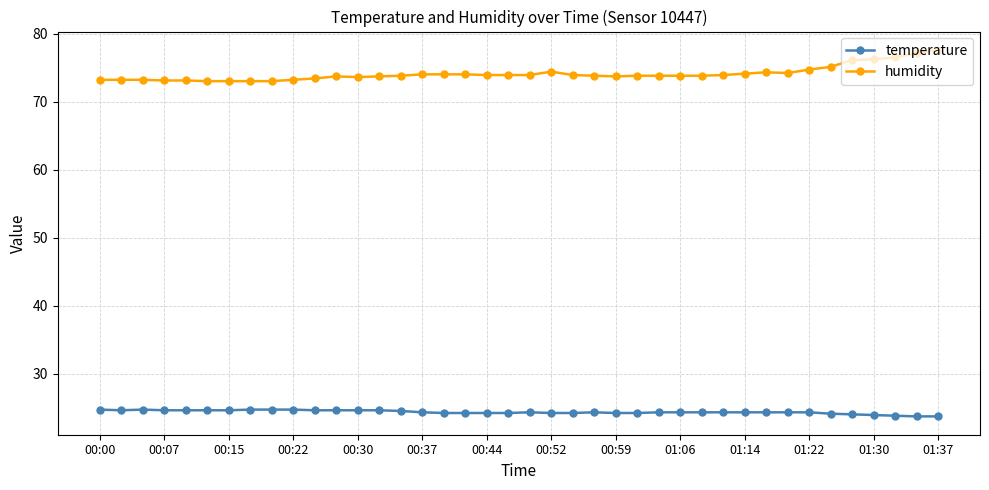

True or false: humidity has more than 1 points higher than both neighbors.

True